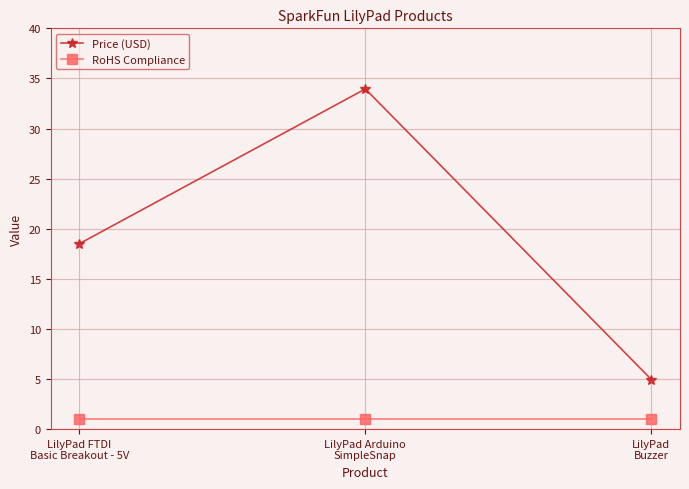

Which series has the largest total across all categories?

Price (USD)